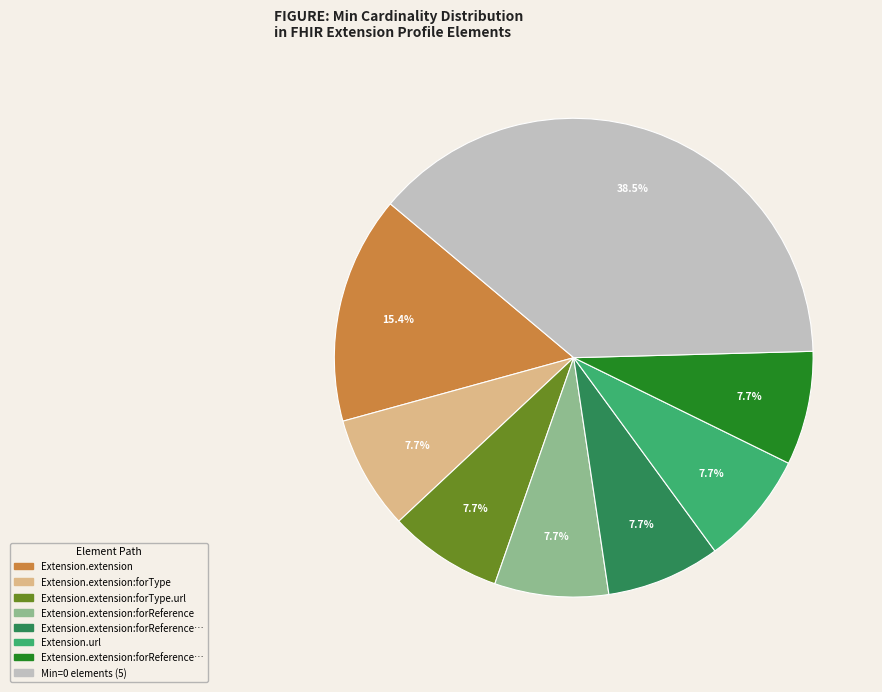

To the nearest percent, what is the difference between the largest and smallest slice percentages?

31%